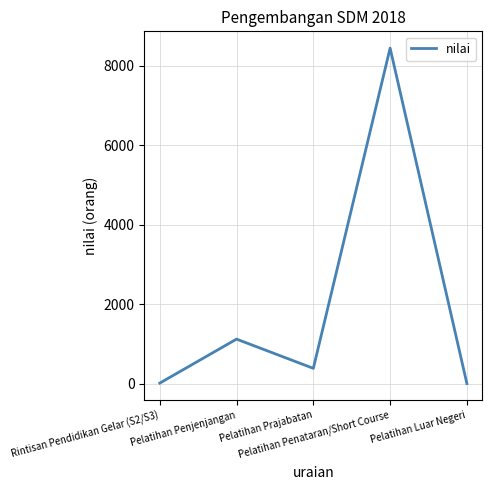

What is the average value?

1992